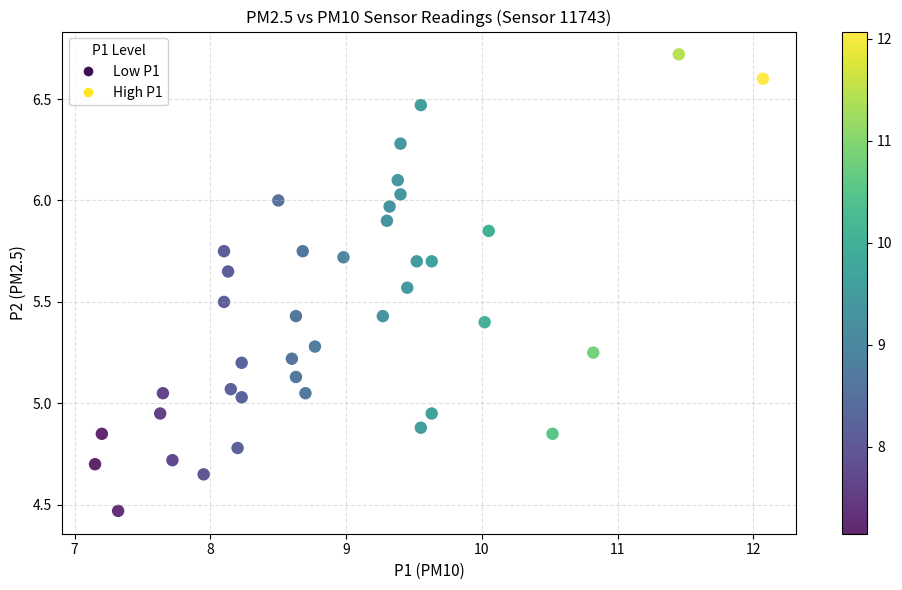

What is the range of X values (max minus min)?

4.9